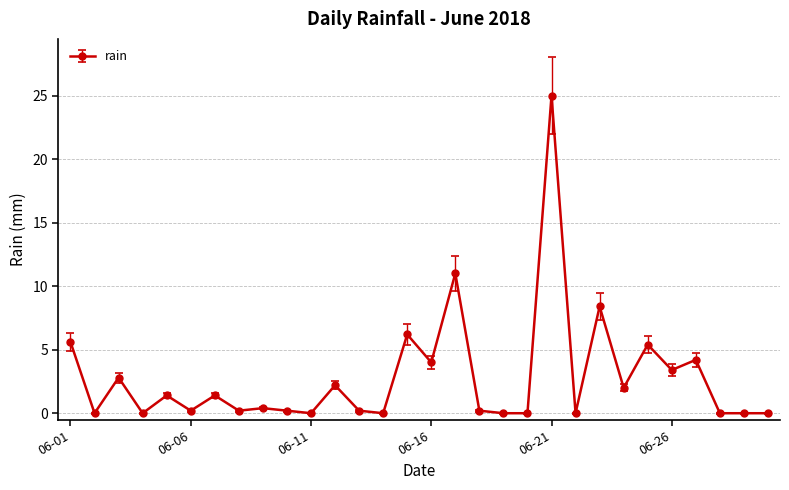

Reading right to left, extract all data points from this chart.

0.0	0.0	0.0	4.2	3.4	5.4	2.0	8.4	0.0	25.0	0.0	0.0	0.2	11.0	4.0	6.2	0.0	0.2	2.2	0.0	0.2	0.4	0.2	1.4	0.2	1.4	0.0	2.8	0.0	5.6